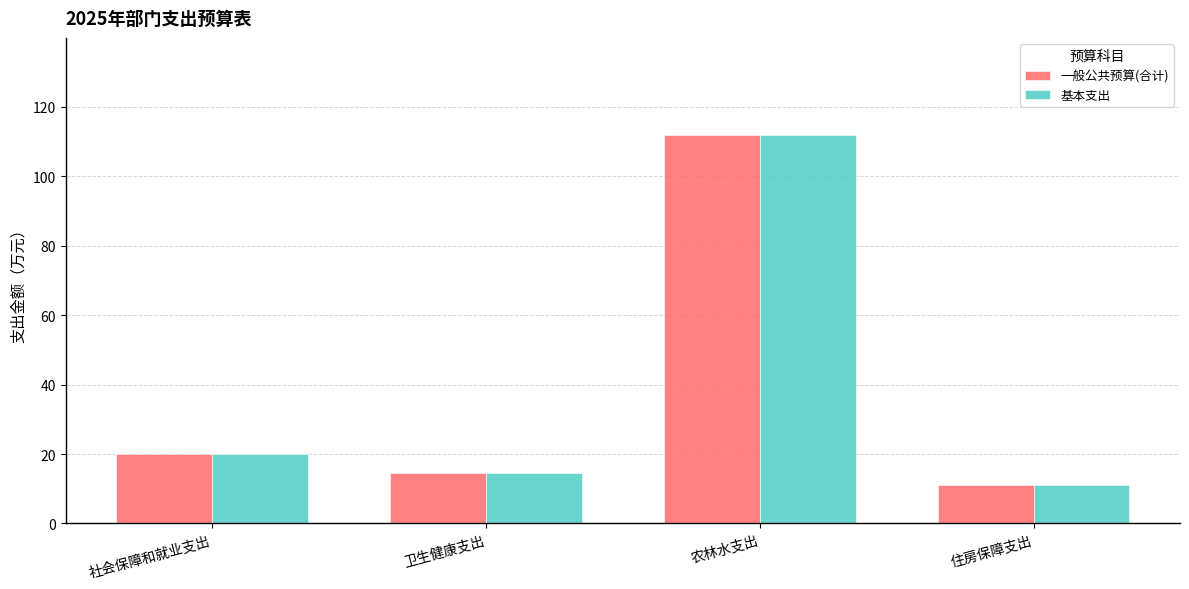

How many data points in 基本支出 are above 20?

2